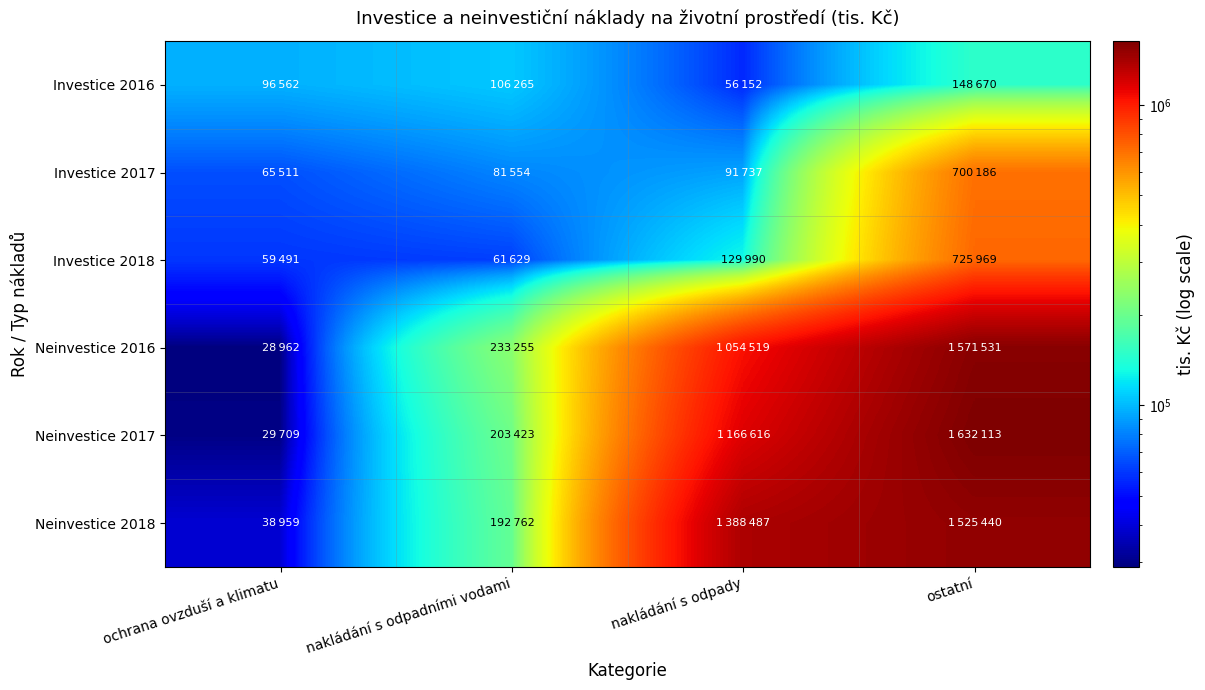

Which series has the widest spread of values?

Neinvestice 2017